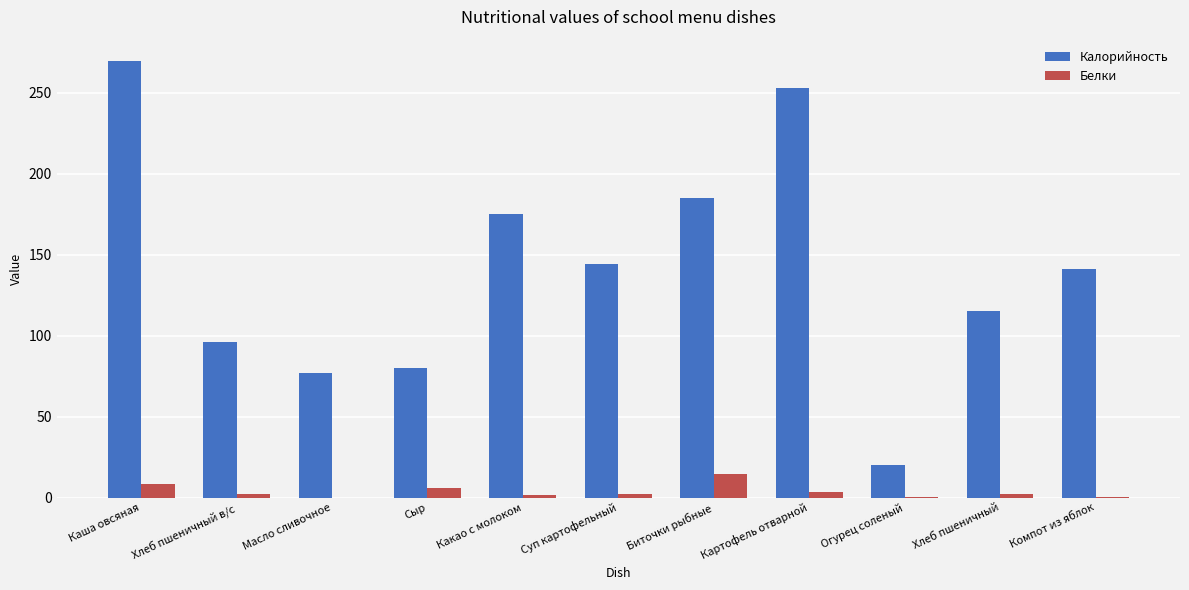

The value of Калорийность at Хлеб пшеничный в/с is 34.0. True or false?

False